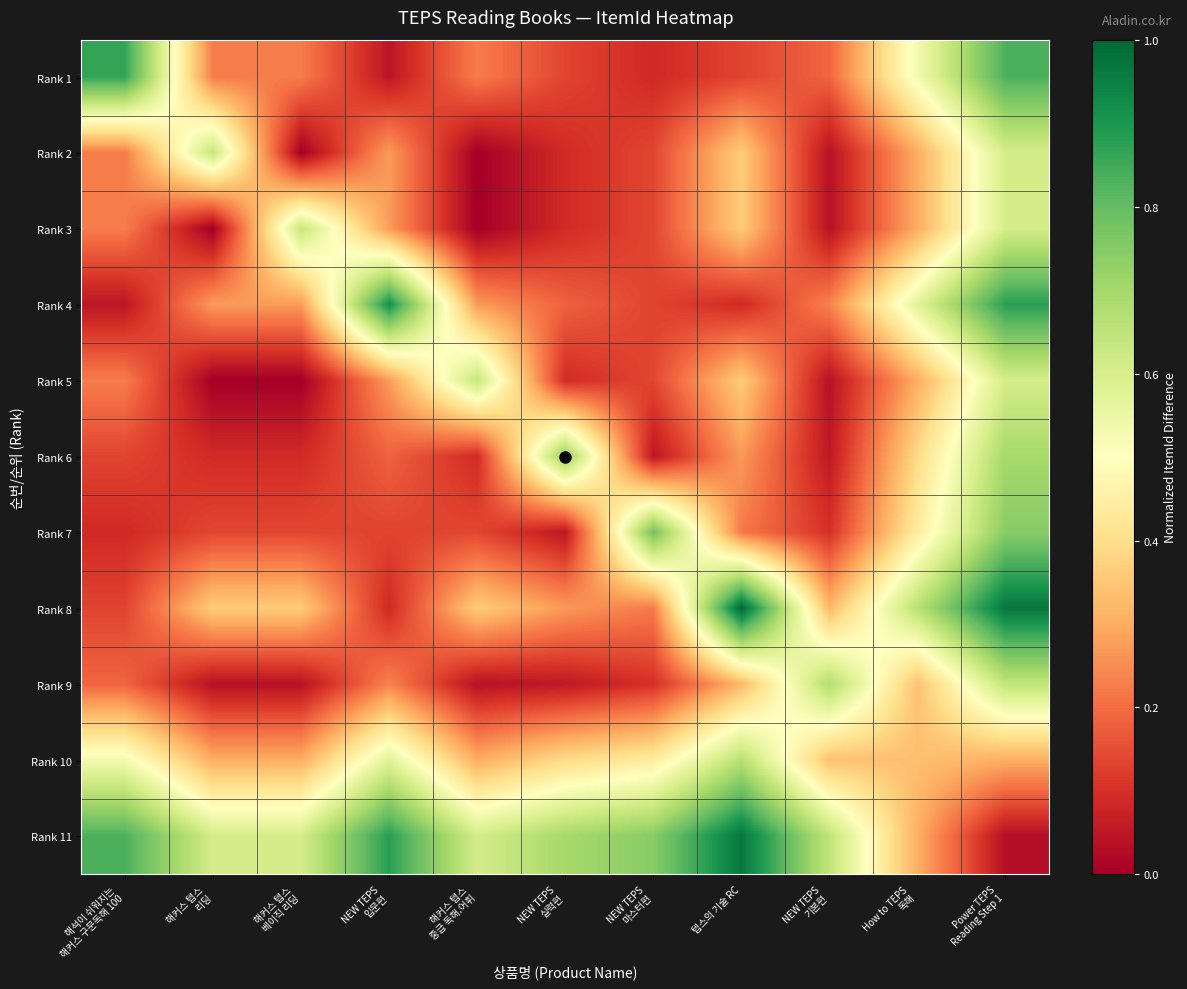

At How to TEPS 독해, list the series in order from smallest to largest.

Rank 2, Rank 3, Rank 5, Rank 11, Rank 10, Rank 9, Rank 6, Rank 7, Rank 1, Rank 4, Rank 8